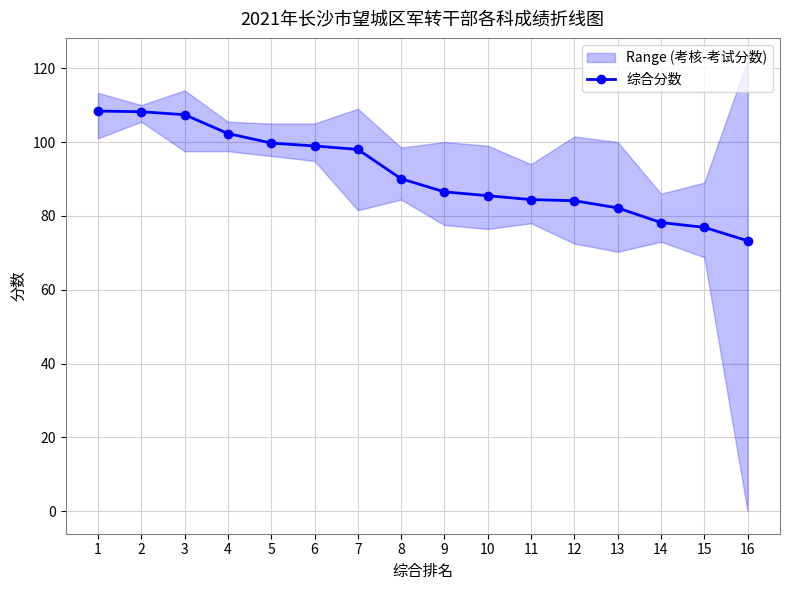

What is the difference between the second highest and minimum values?

34.9